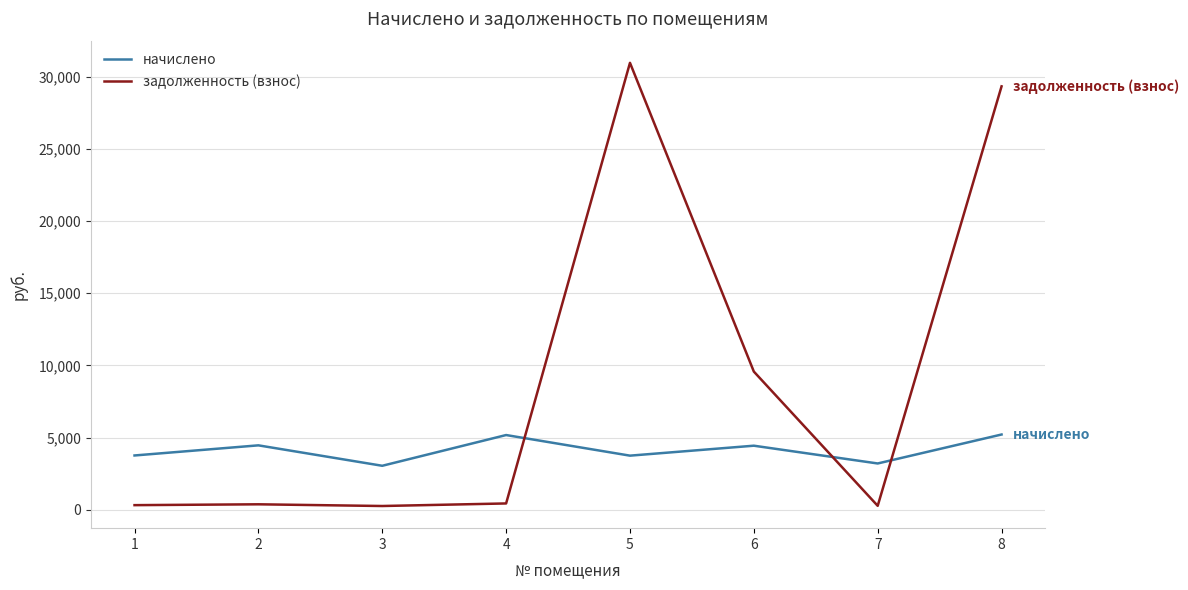

Which series has the largest range (max minus min)?

задолженность (взнос)